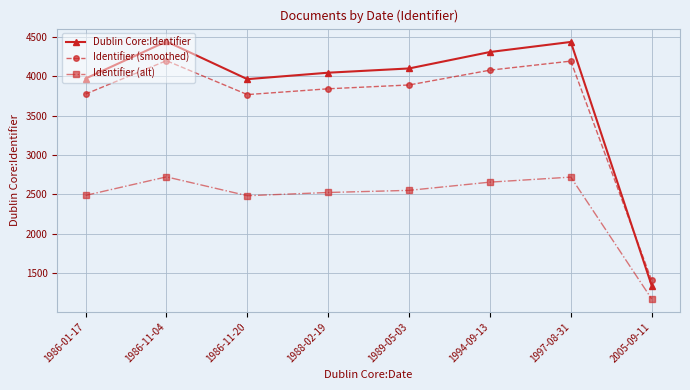

Which series has the widest spread of values?

Dublin Core:Identifier